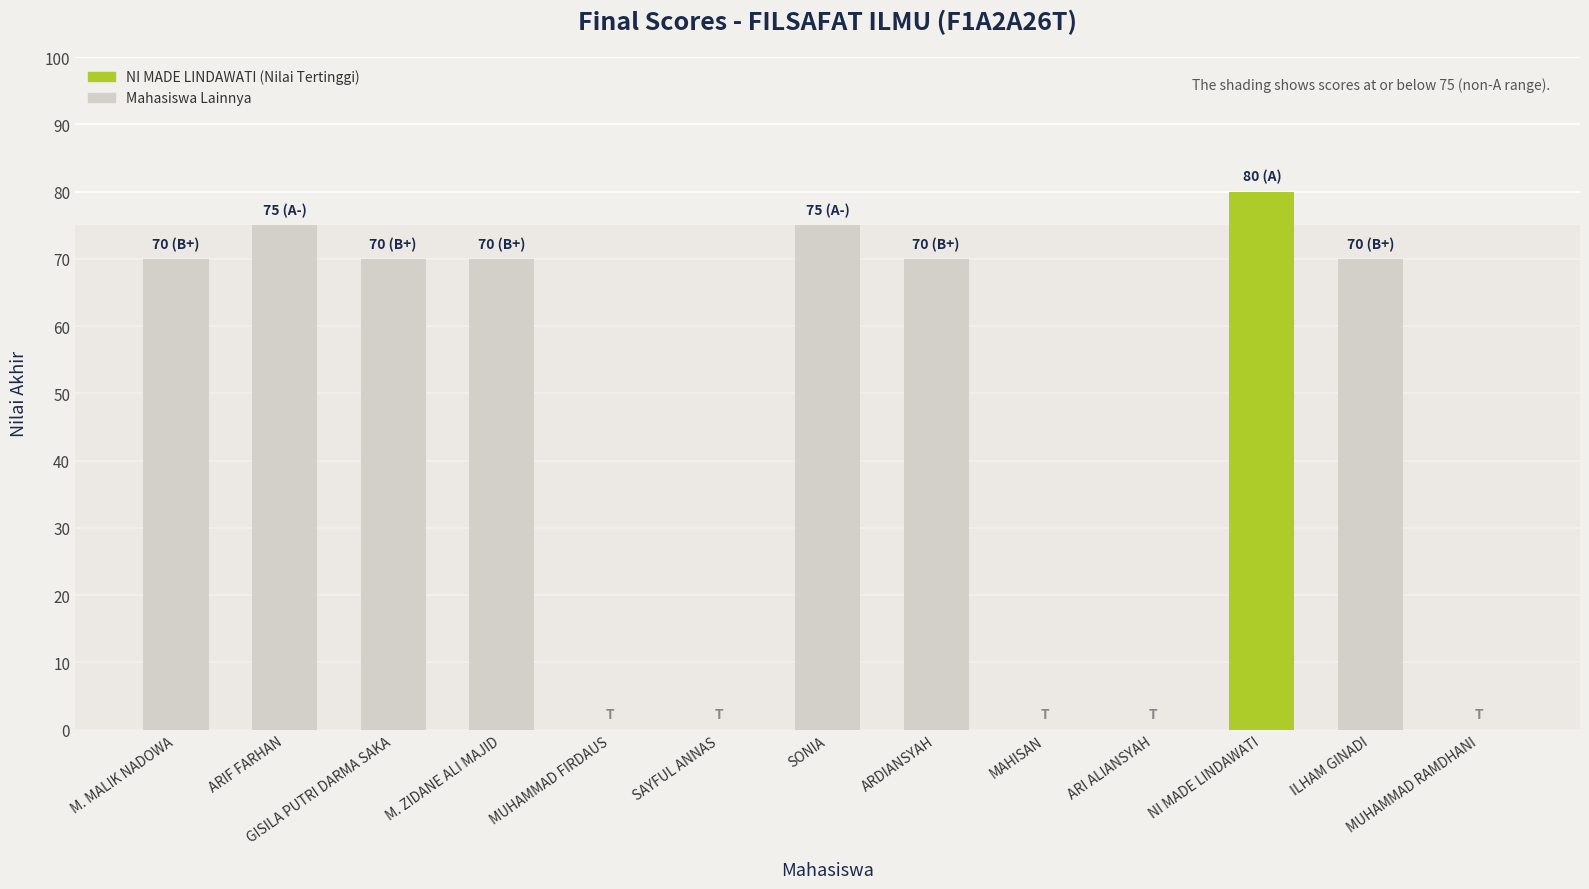

Reading right to left, extract all data points from this chart.

MUHAMMAD RAMDHANI=0	ILHAM GINADI=70	NI MADE LINDAWATI=80	ARI ALIANSYAH=0	MAHISAN=0	ARDIANSYAH=70	SONIA=75	SAYFUL ANNAS=0	MUHAMMAD FIRDAUS=0	M. ZIDANE ALI MAJID=70	GISILA PUTRI DARMA SAKA=70	ARIF FARHAN=75	M. MALIK NADOWA=70